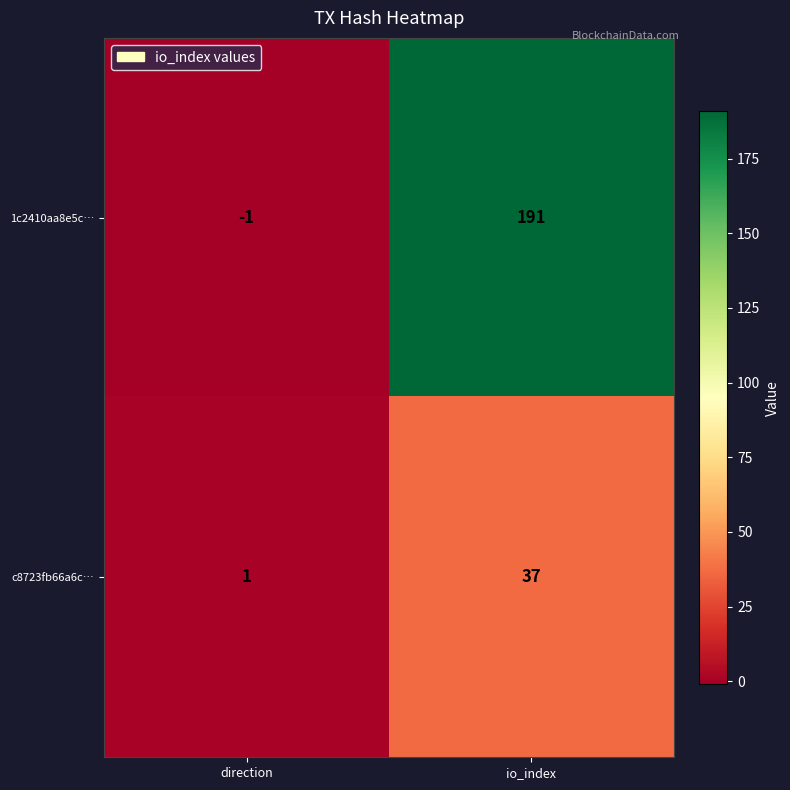

What is the approximate value of 1c2410aa8e5c… at io_index, to the nearest 50?

200